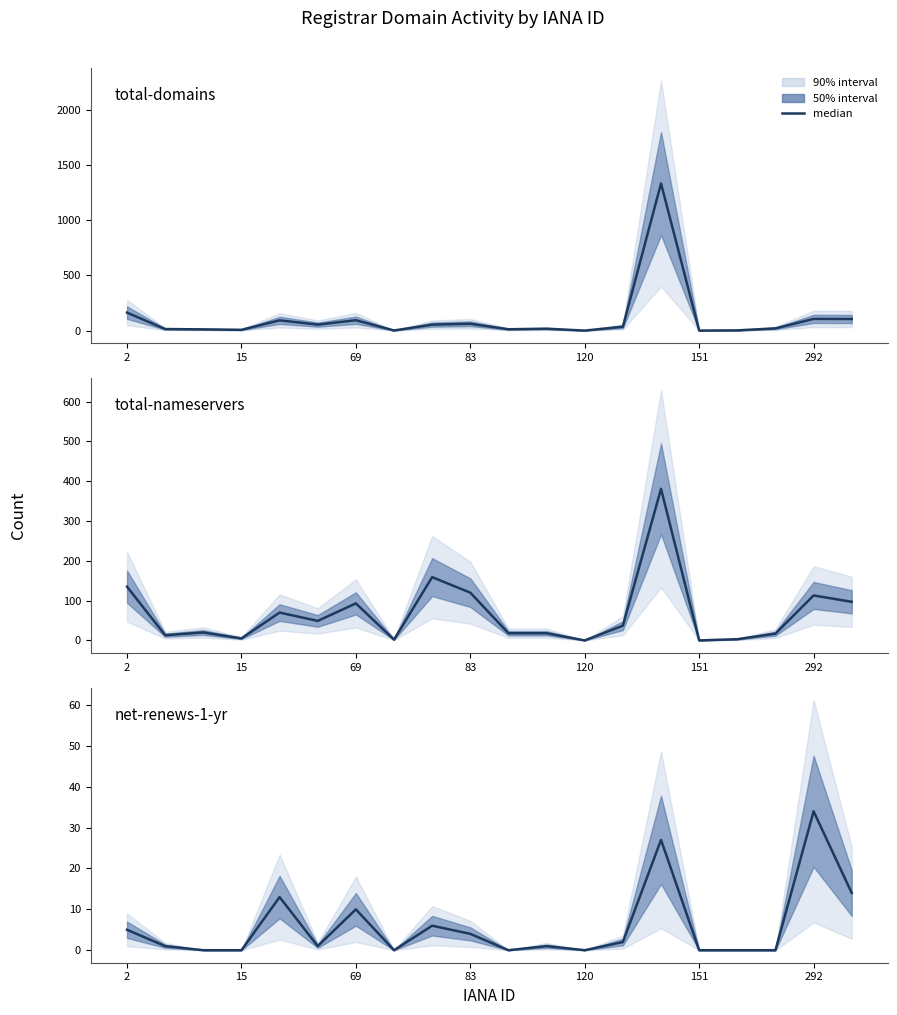

What is the difference between the maximum and minimum values in the total-domains series?

1334